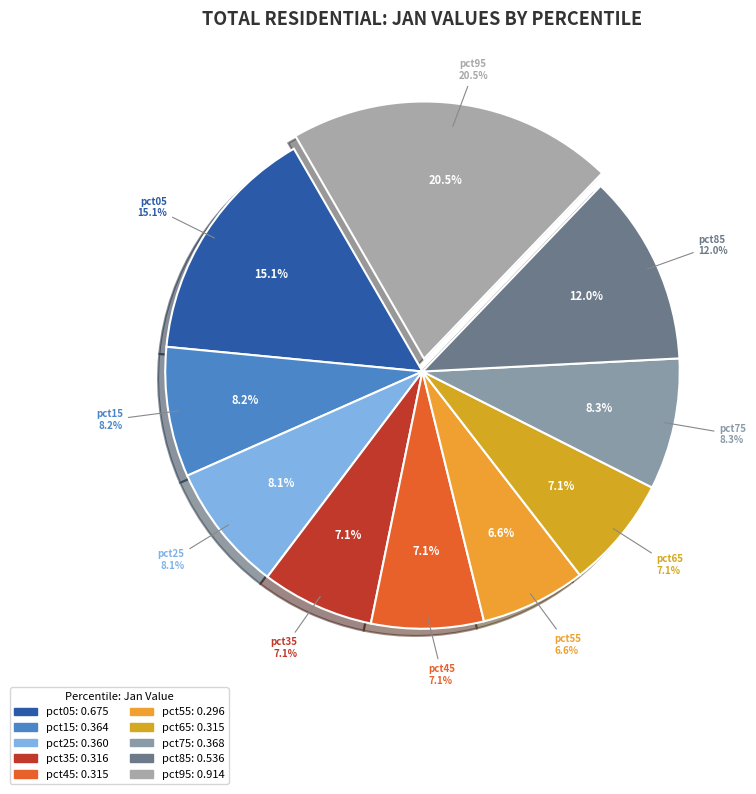

Rank the categories by value from highest to lowest.

pct95, pct05, pct85, pct75, pct15, pct25, pct35, pct65, pct45, pct55